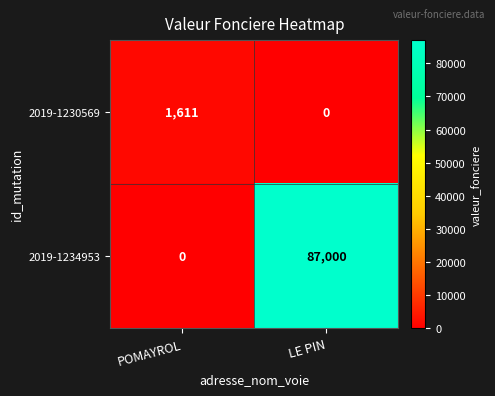

True or false: 2019-1230569 has a value of 2351 at POMAYROL.

False